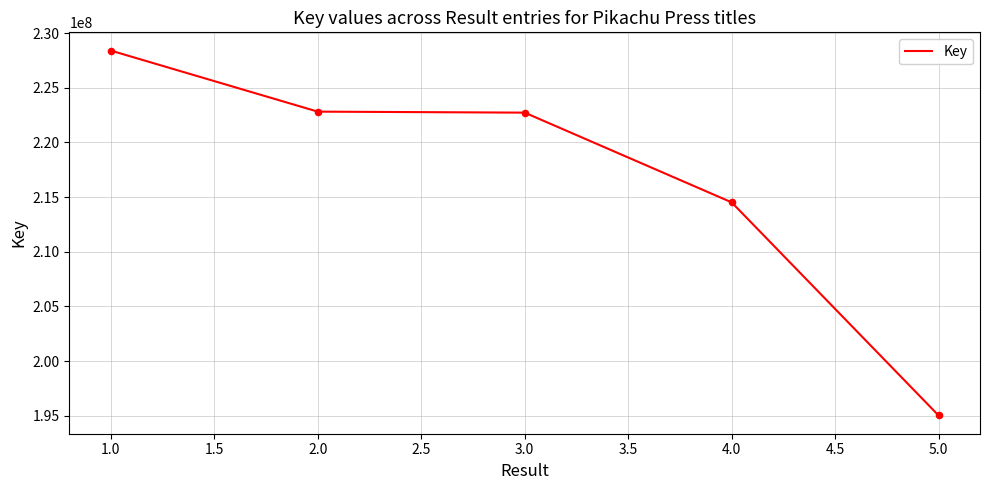

Which has a higher value, 2.0 or 5.0?

2.0